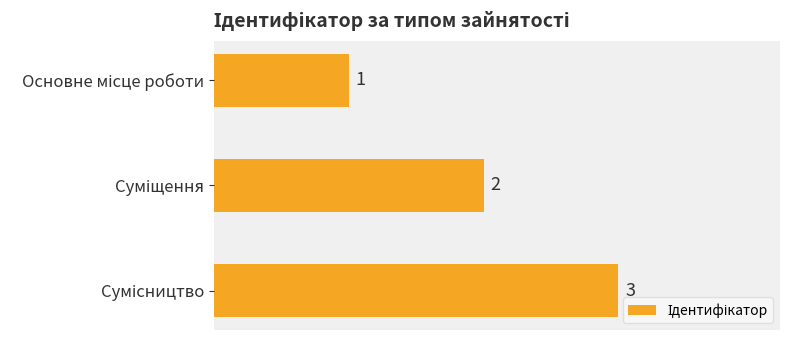

How many values are between 1 and 3?

3